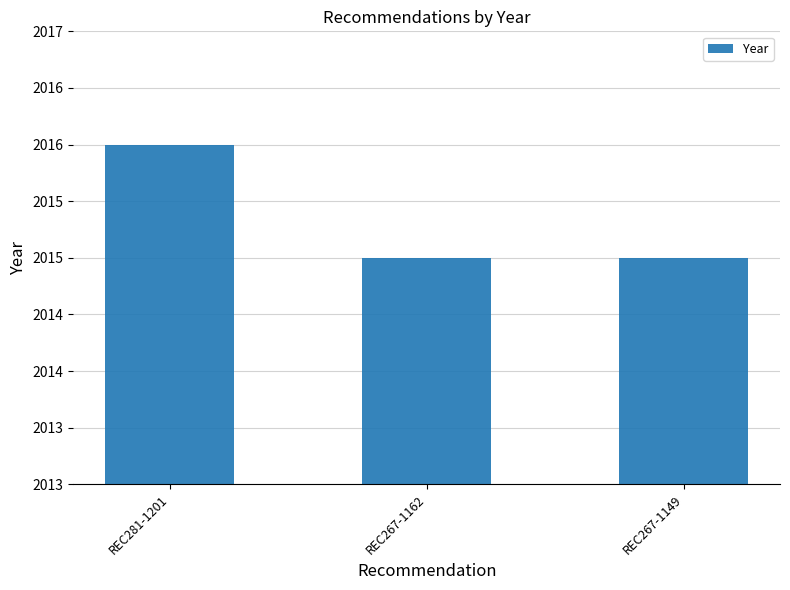

Which label corresponds to the smallest value in the chart?

REC267-1162